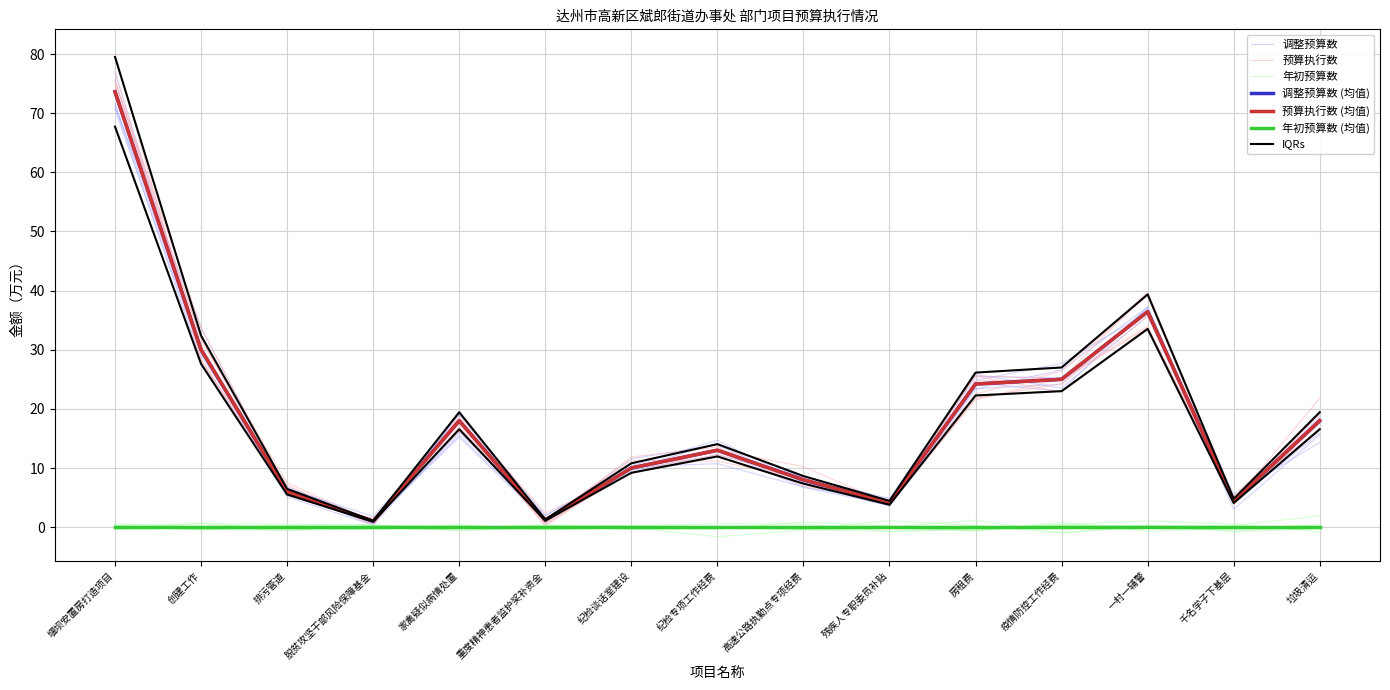

At which category is the sum across all series the highest?

堰坝安置房打造项目